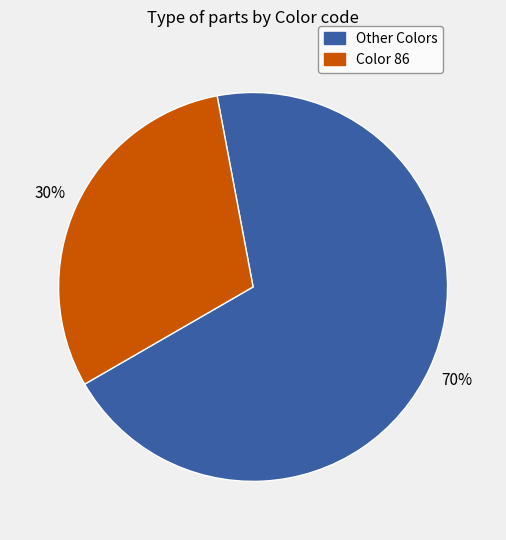

Is there a majority slice in this chart?

Yes